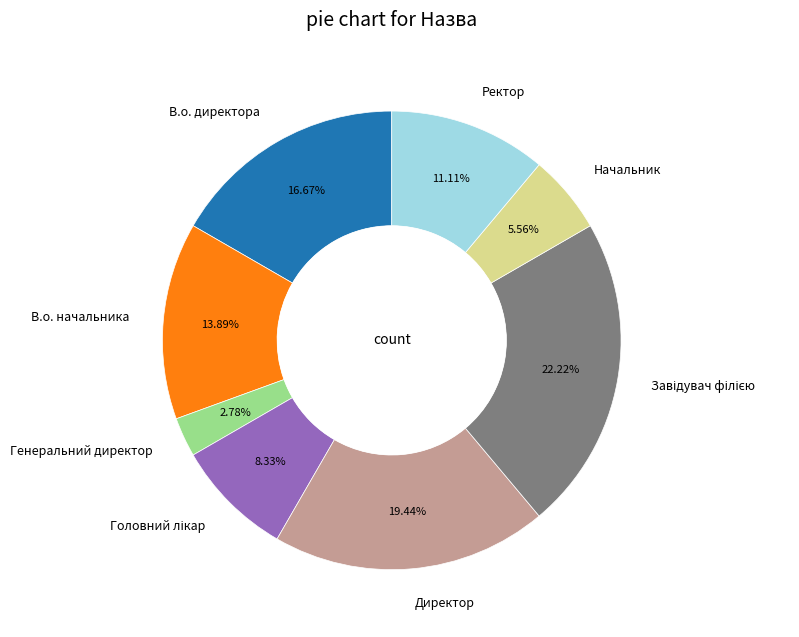

What is the smallest slice in the pie chart?

Генеральний директор